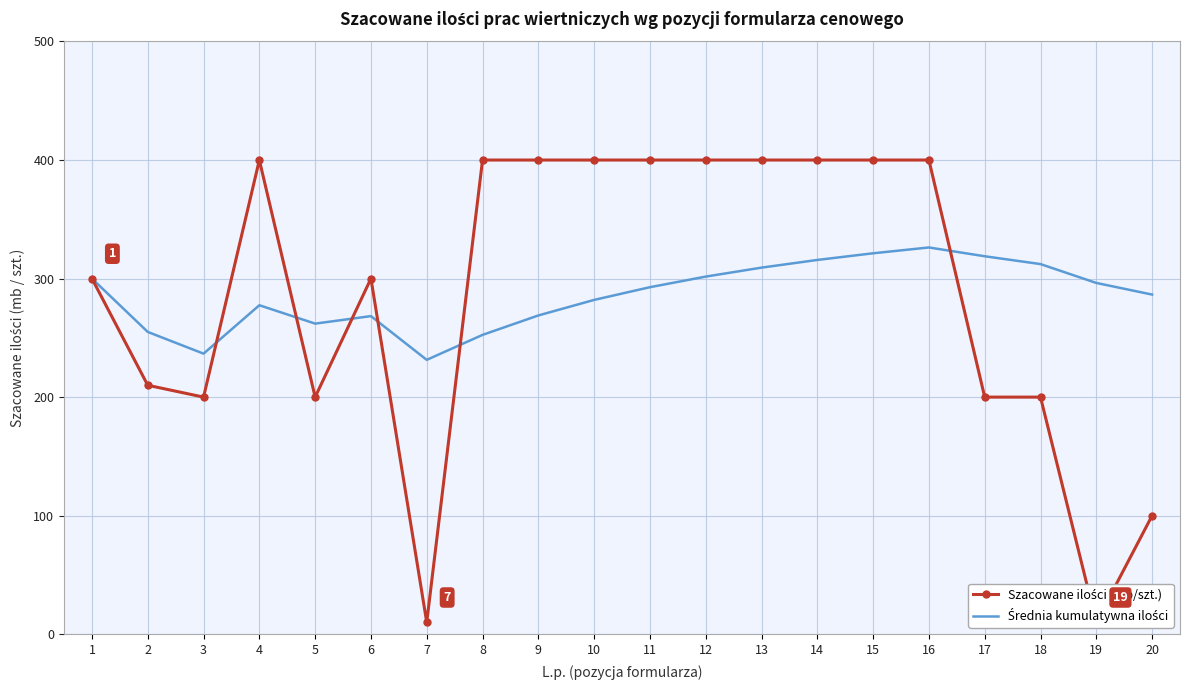

What are all the series names shown in the legend?

Szacowane ilości (mb/szt.), Średnia kumulatywna ilości